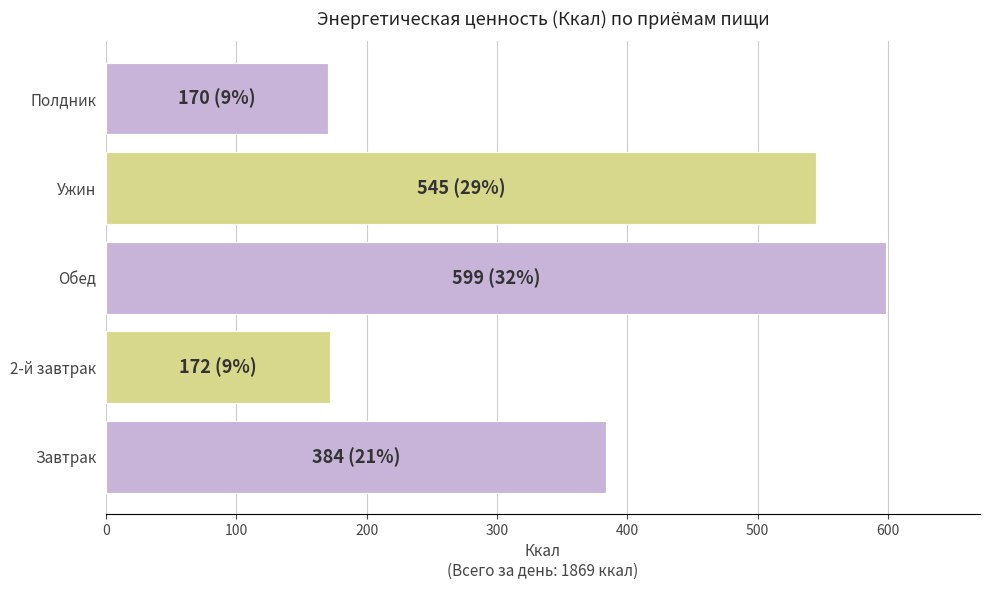

What is the change in value from Завтрак to 2-й завтрак?

-211.8